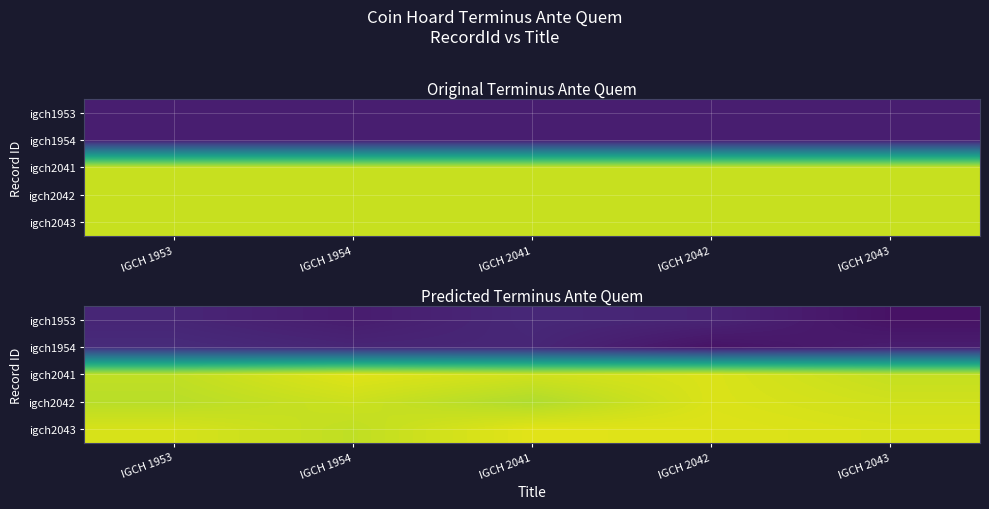

What is the minimum value for igch2041?

-201.3